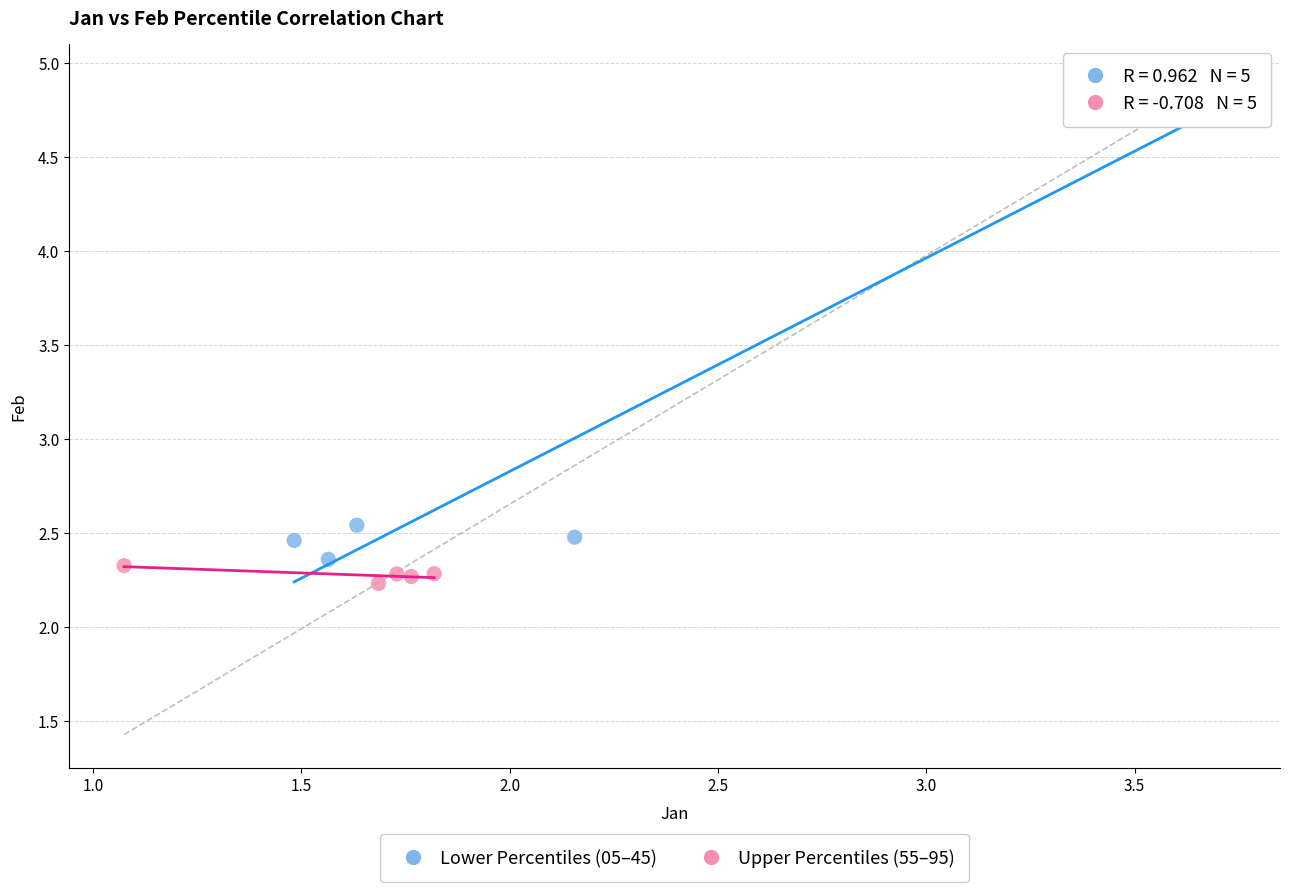

What are all the series names shown in the legend?

Lower Percentiles (05–45), Upper Percentiles (55–95)